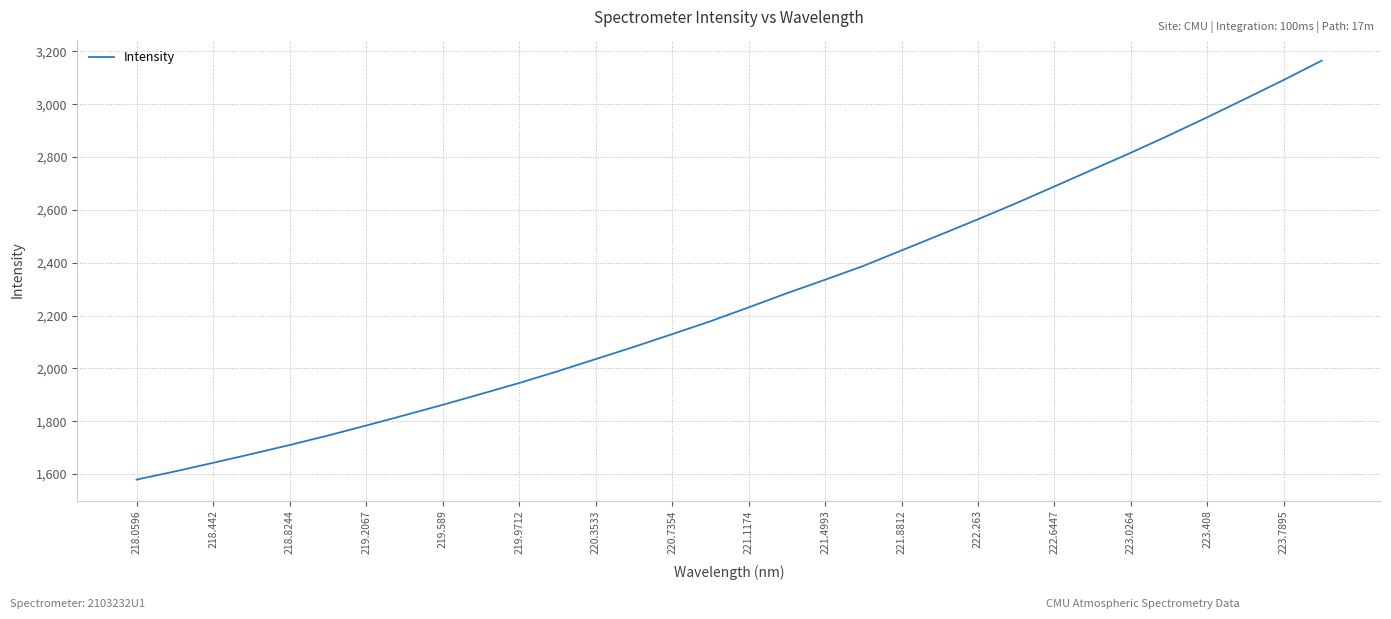

How many lines are shown in the chart?

1